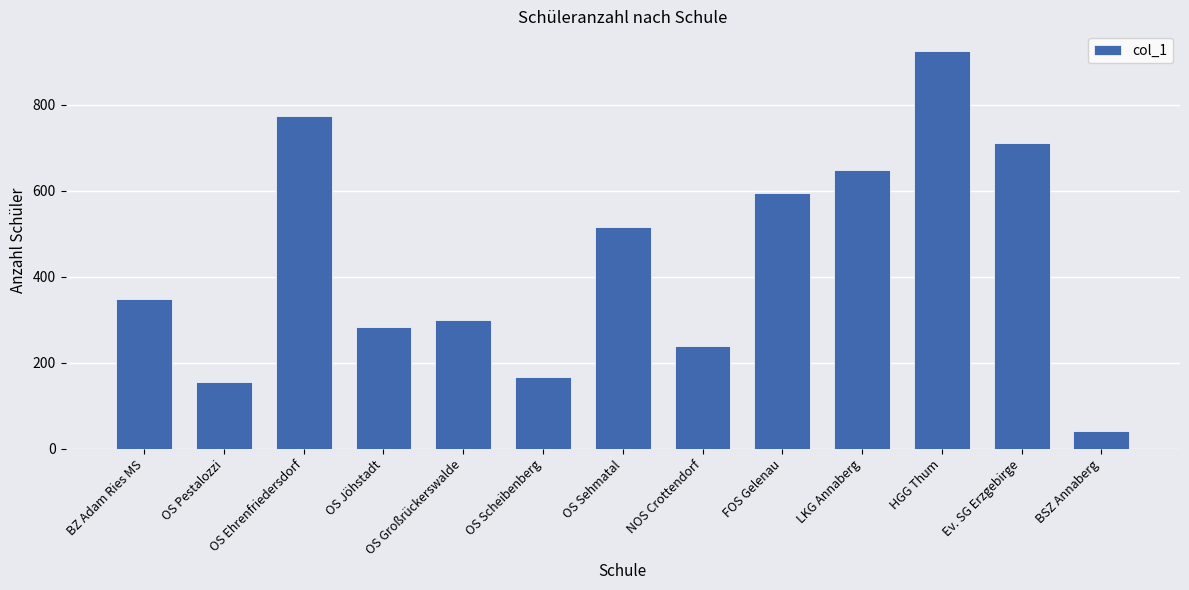

What is the difference between the values at OS Ehrenfriedersdorf and OS Sehmatal?

259